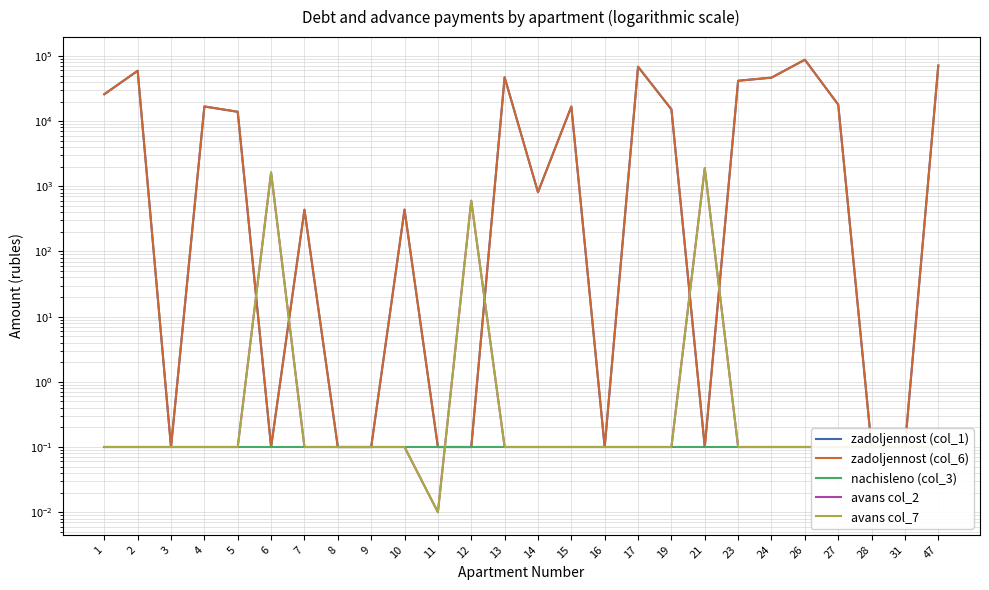

What is the total value across all series at 7?

874.3